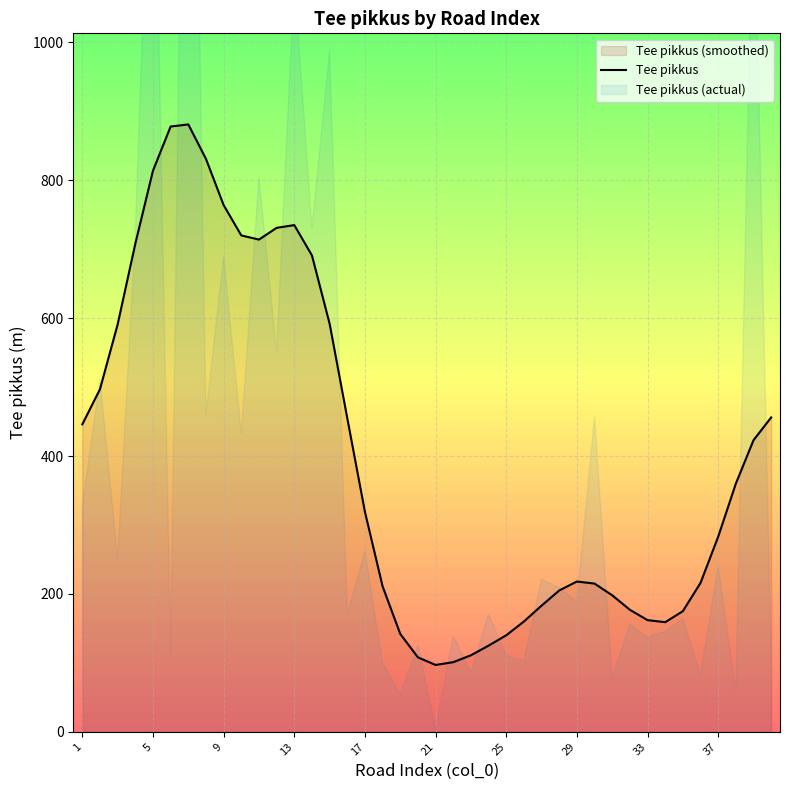

The value of Tee pikkus at 5 is 814. True or false?

True